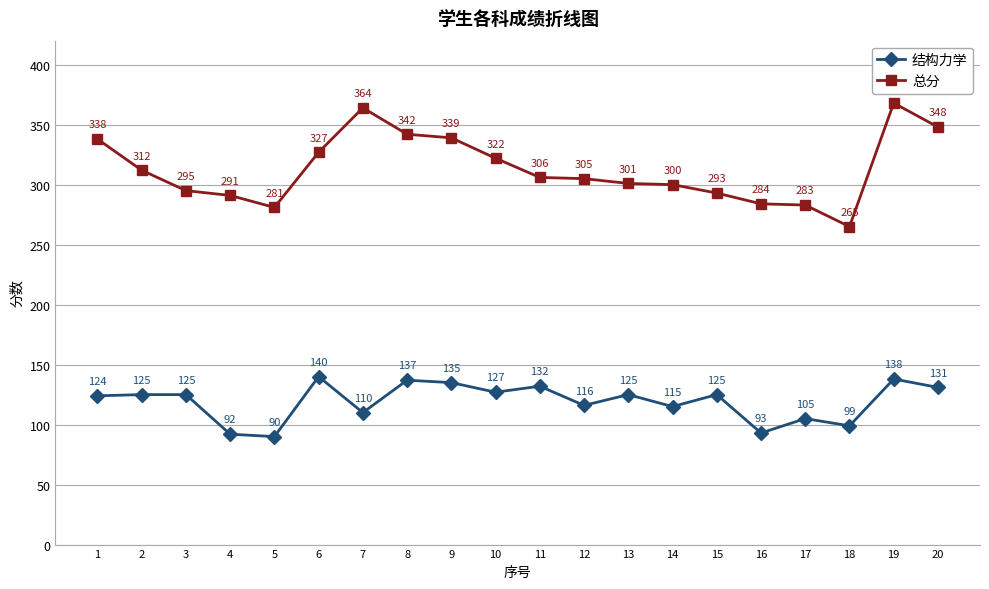

The 总分 series shows 117 at 18. True or false?

False